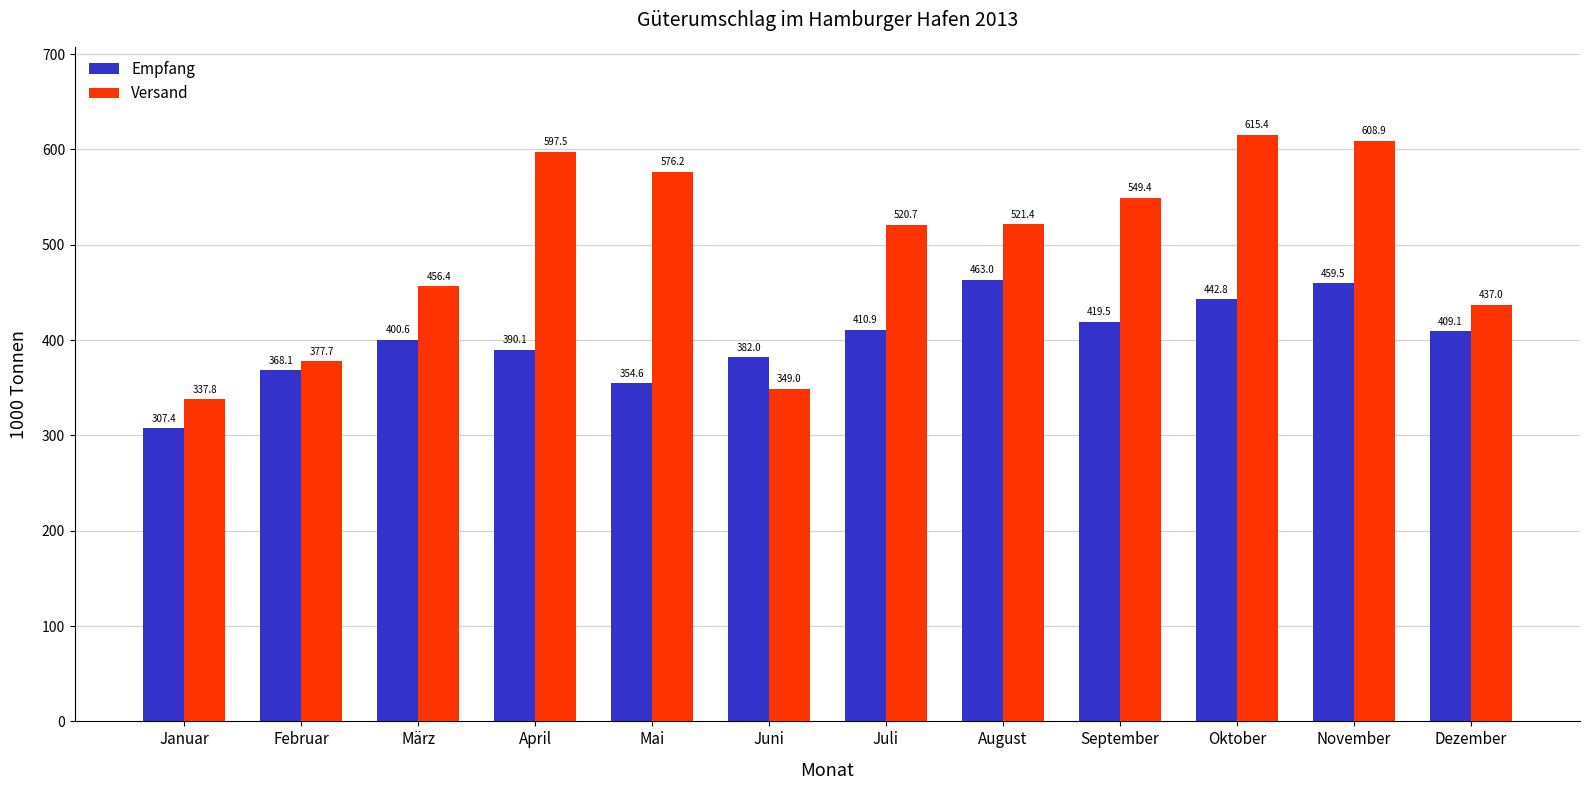

Reading right to left, list all the values displayed in this chart.

Empfang: Dezember=409.1	November=459.5	Oktober=442.8	September=419.5	August=463.0	Juli=410.9	Juni=382.0	Mai=354.6	April=390.1	März=400.6	Februar=368.1	Januar=307.4
Versand: Dezember=437.0	November=608.9	Oktober=615.4	September=549.4	August=521.4	Juli=520.7	Juni=349.0	Mai=576.2	April=597.5	März=456.4	Februar=377.7	Januar=337.8